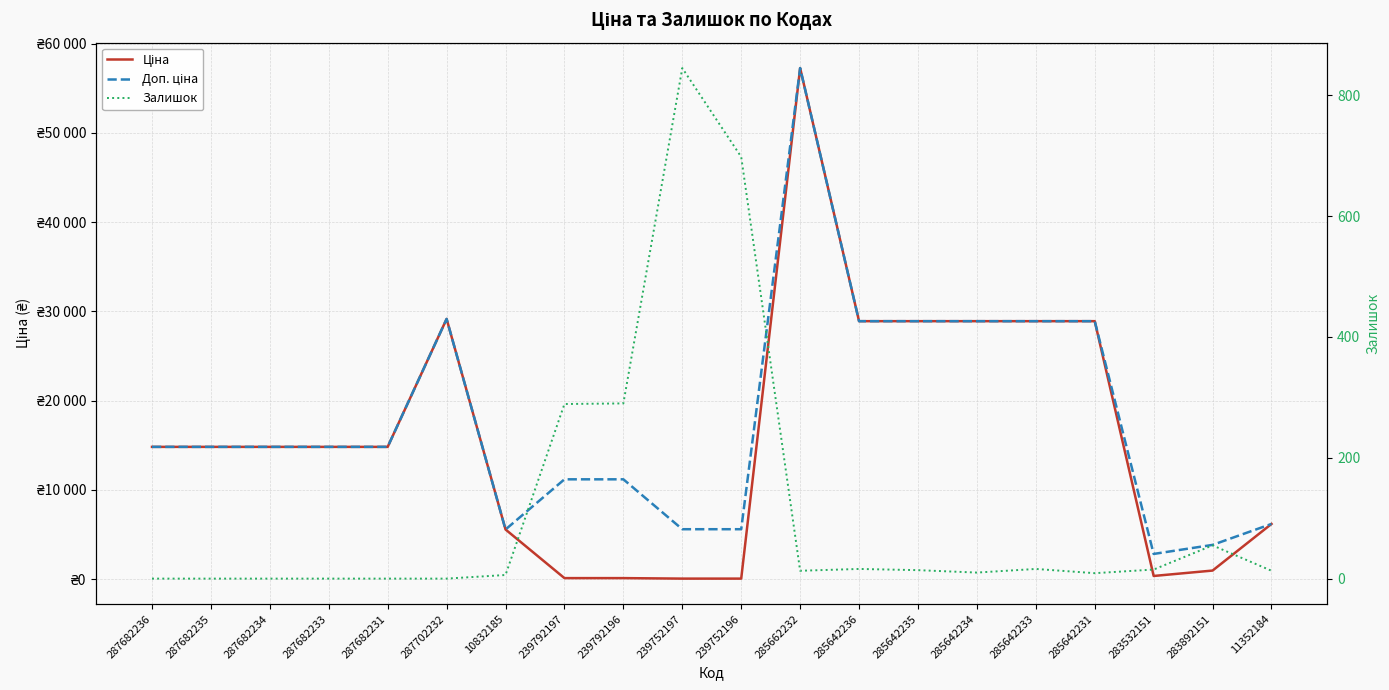

Between 285642235 and 287682235, which is larger?

285642235